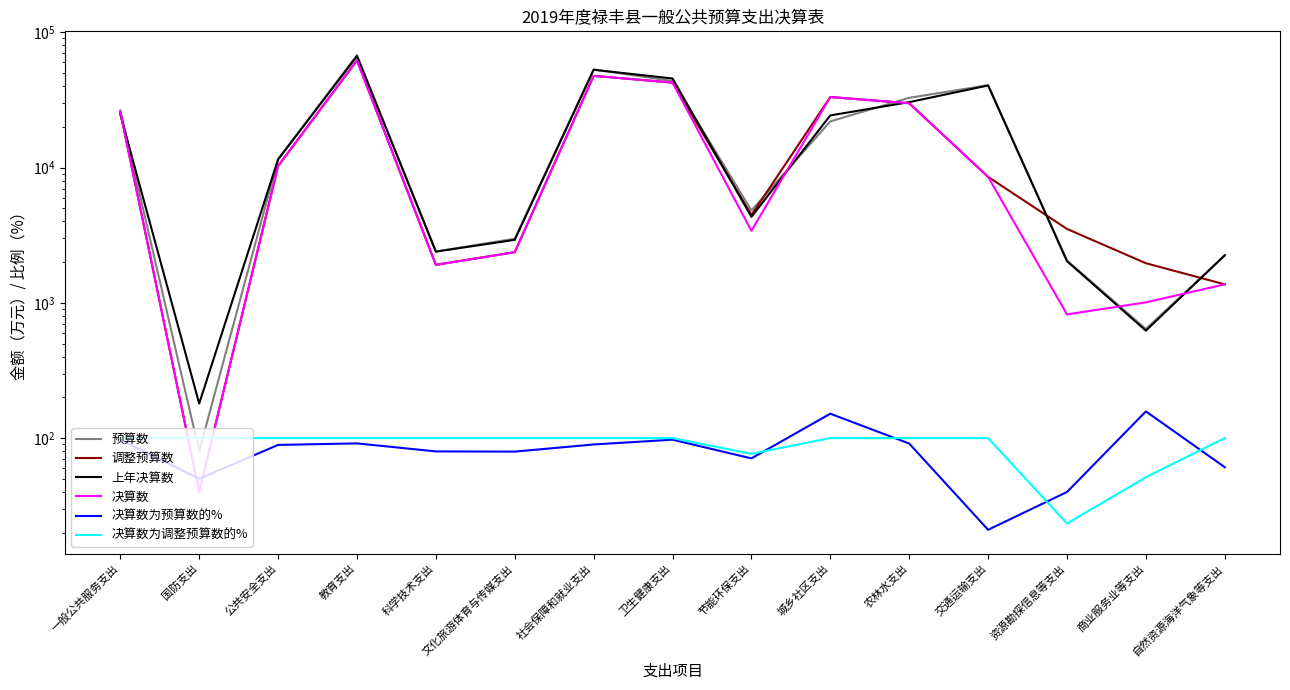

What are all the series names shown in the legend?

预算数, 调整预算数, 上年决算数, 决算数, 决算数为预算数的%, 决算数为调整预算数的%